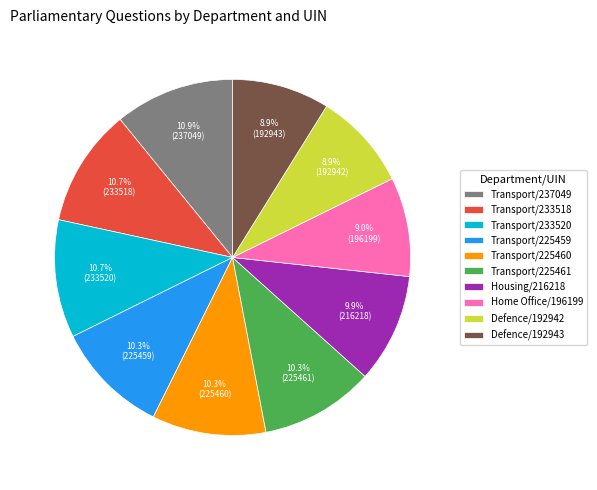

How many segments does this pie chart have?

10